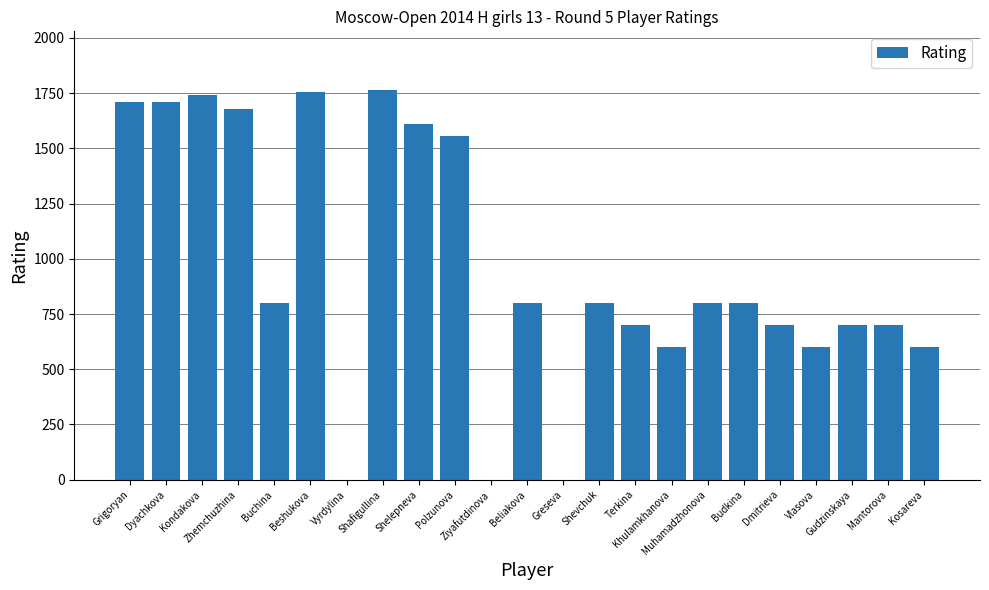

What is the sum of all values?

22134